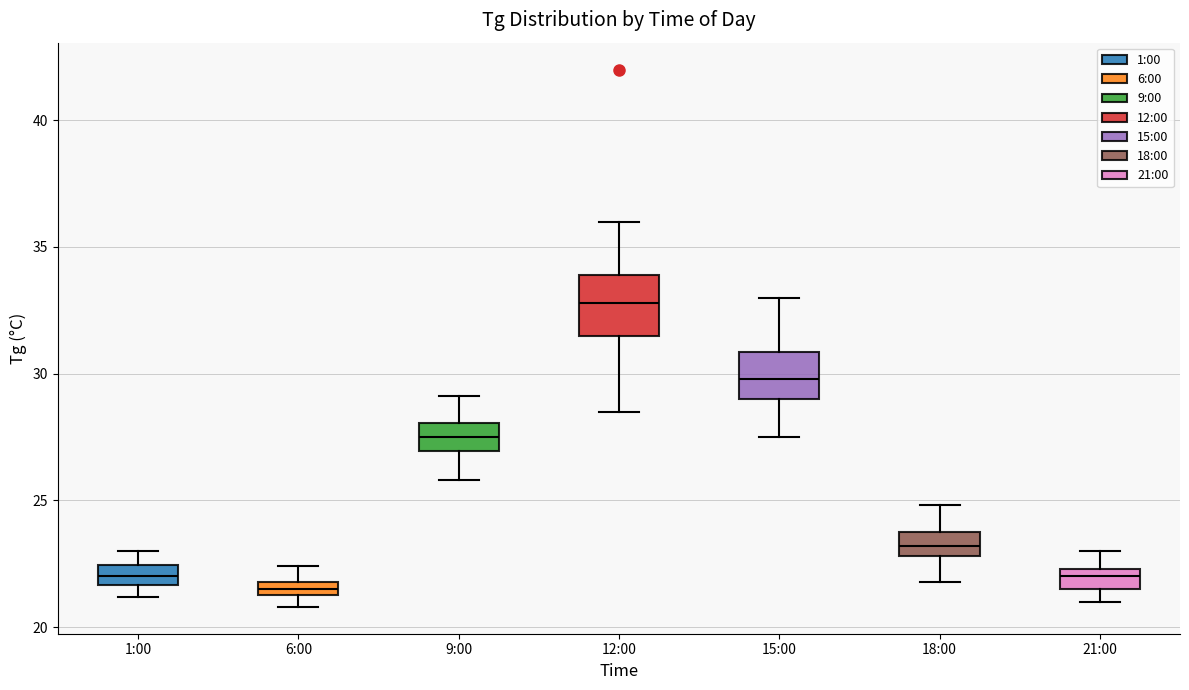

Comparing the boxes themselves (not the whiskers), which one is the tallest?

12:00